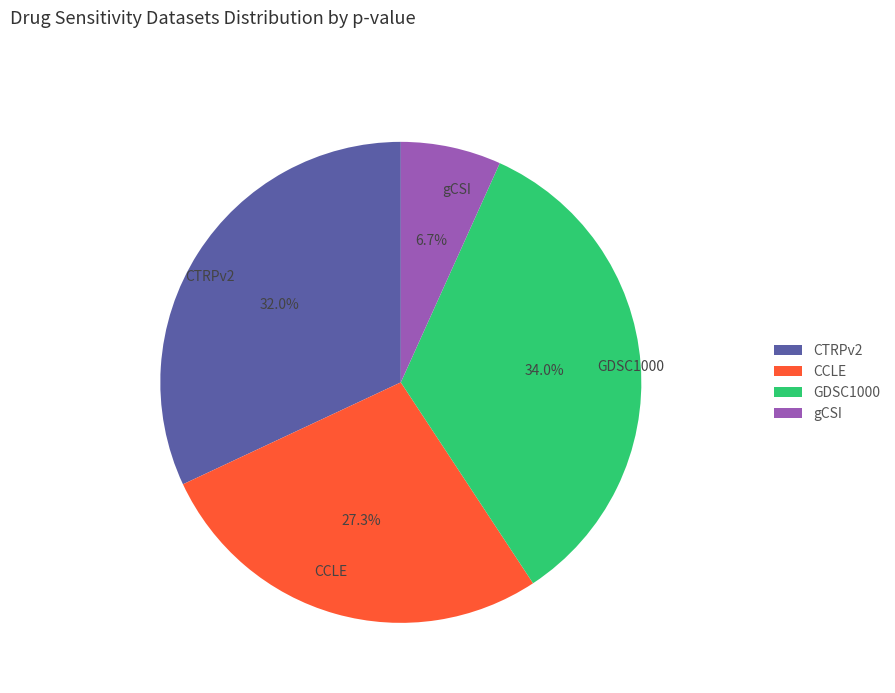

To the nearest percent, what is the difference between the CTRPv2 and gCSI slice percentages?

25%